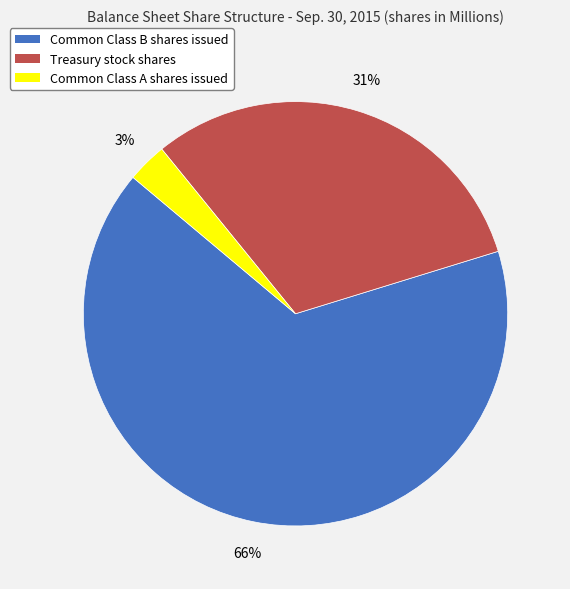

Is it true that Treasury stock shares is 38% of the pie?

False